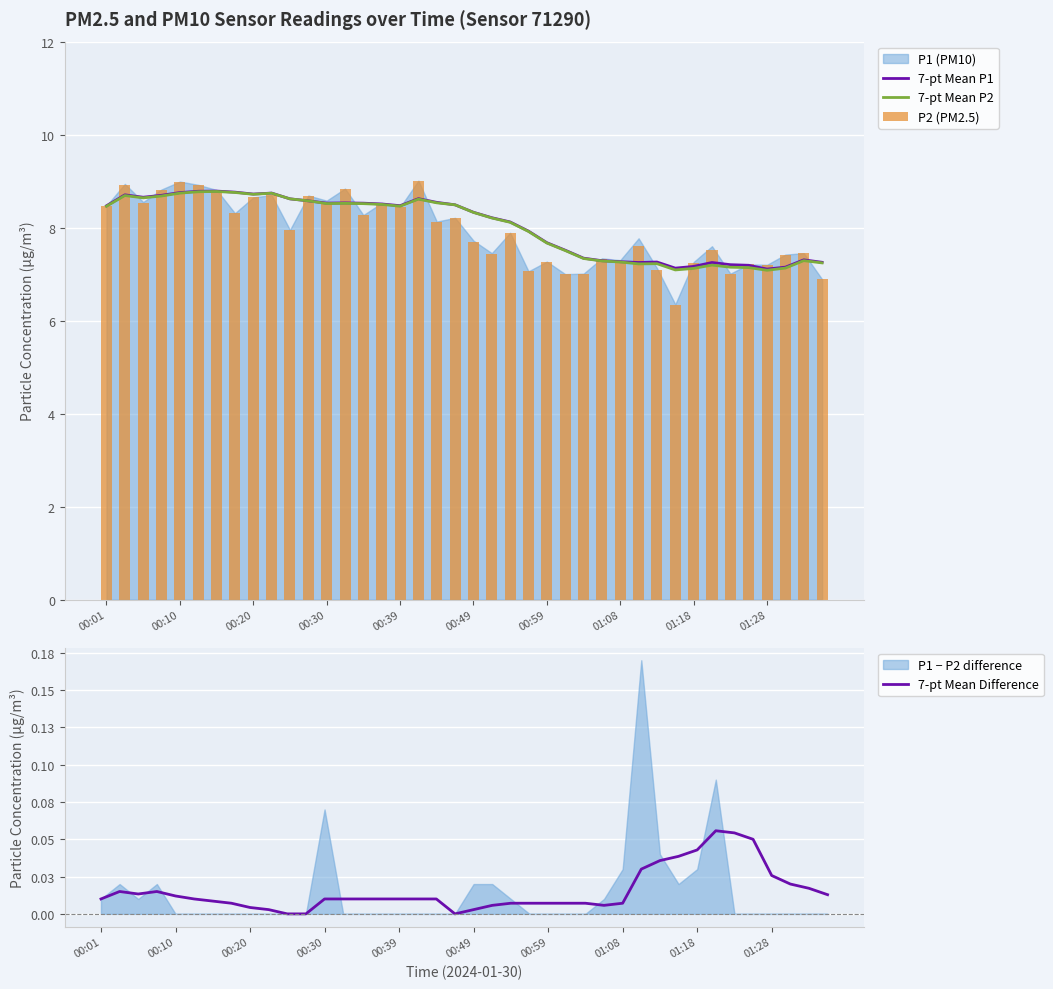

The 7-pt Mean P2 series shows 14.5 at 00:49. True or false?

False